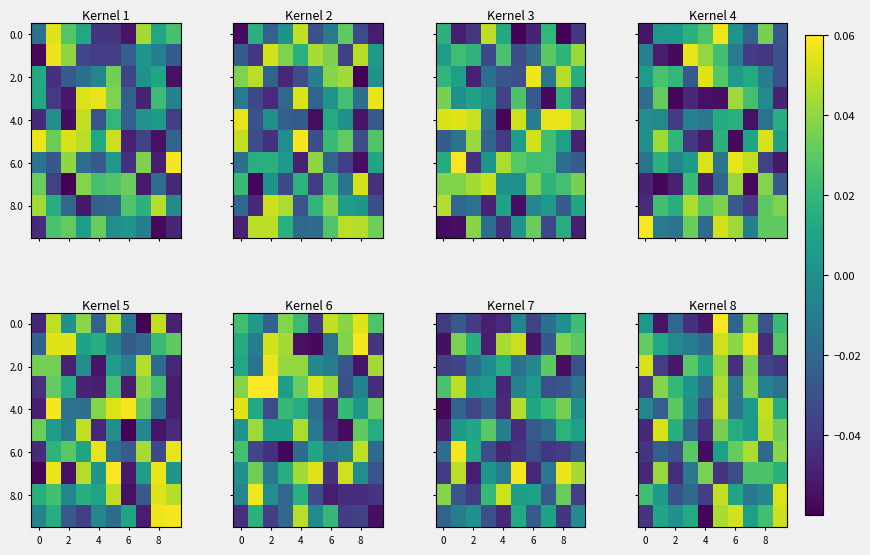

What is the smallest value displayed?

-0.1